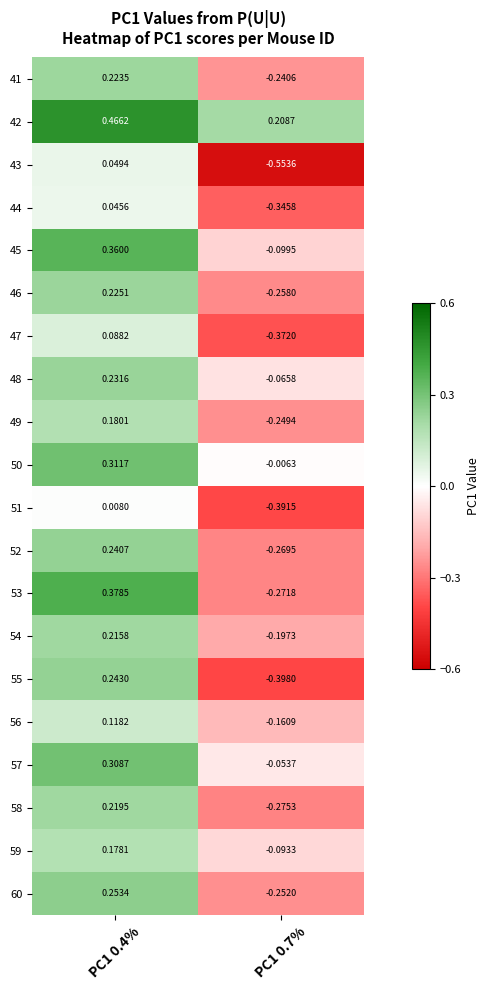

Is the value of 52 at PC1 0.7% greater than the value of 48 at PC1 0.7%?

No